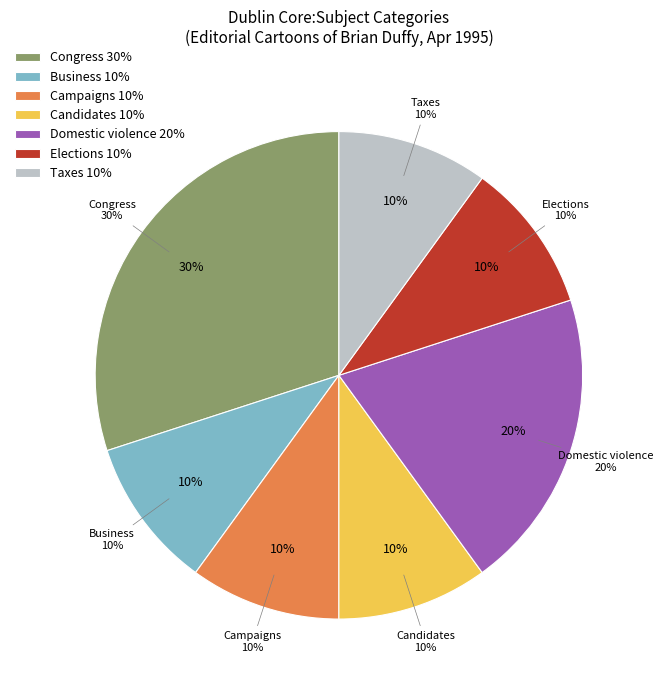

Which category has the smallest portion of the pie?

Business